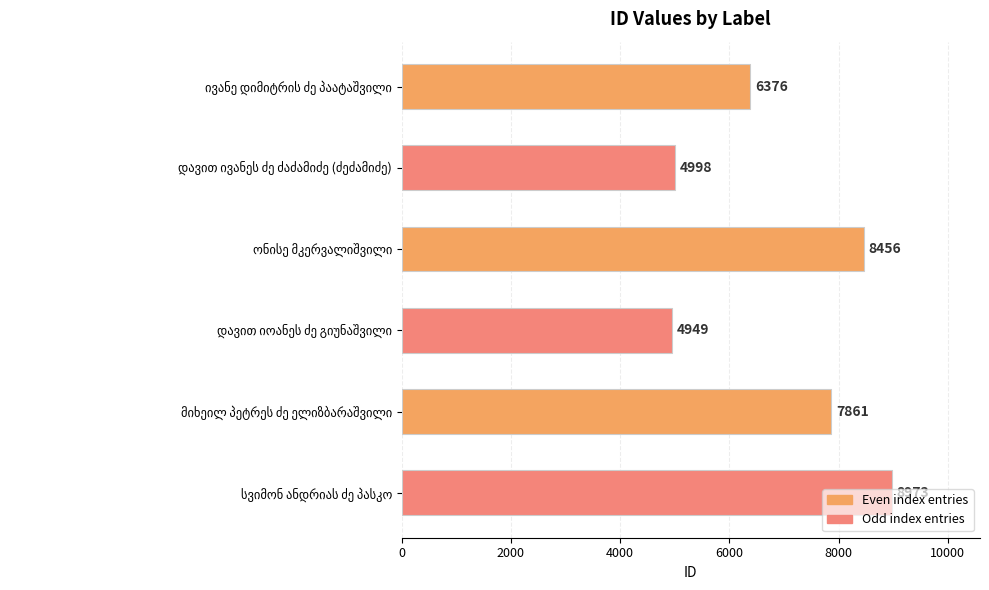

What is the sum of all values?

41613